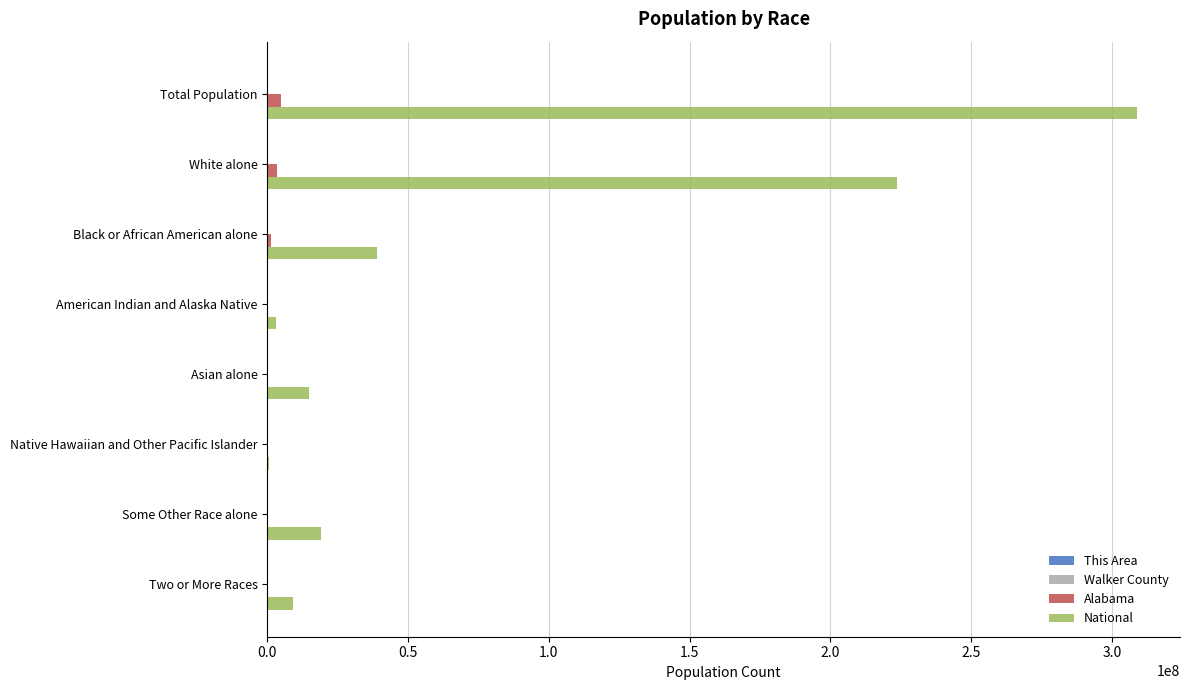

The National series shows 11514948 at Black or African American alone. True or false?

False